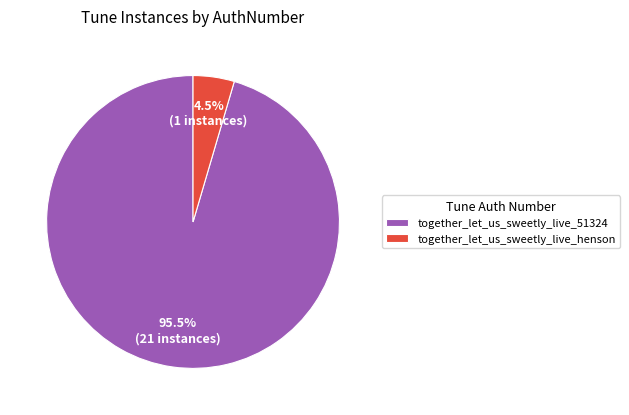

Between together_let_us_sweetly_live_henson and together_let_us_sweetly_live_51324, which is larger?

together_let_us_sweetly_live_51324